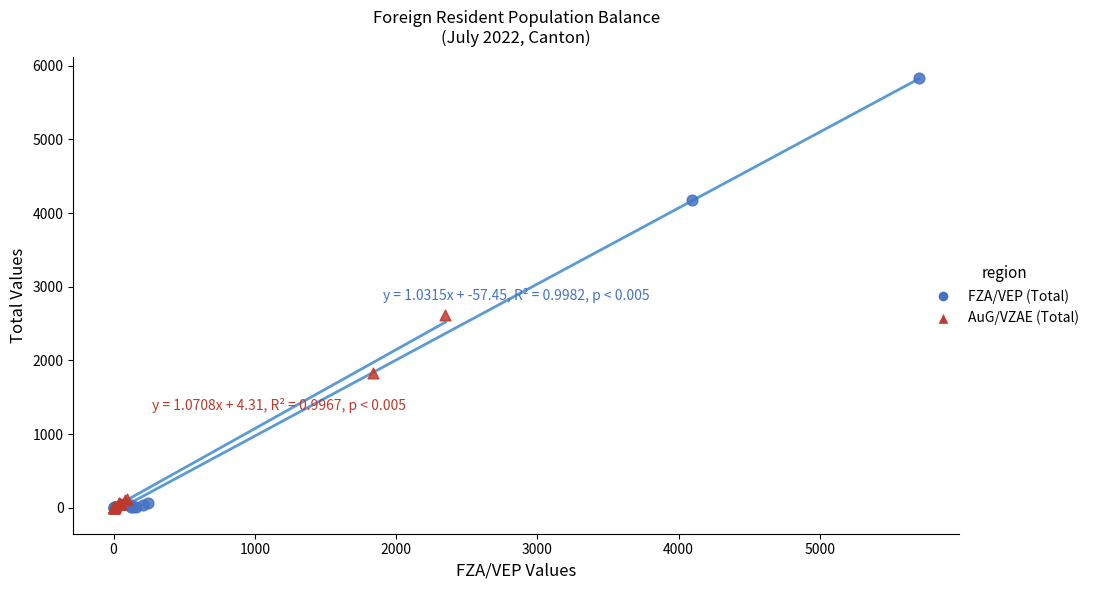

What are all the series names shown in the legend?

FZA/VEP (Total), AuG/VZAE (Total)